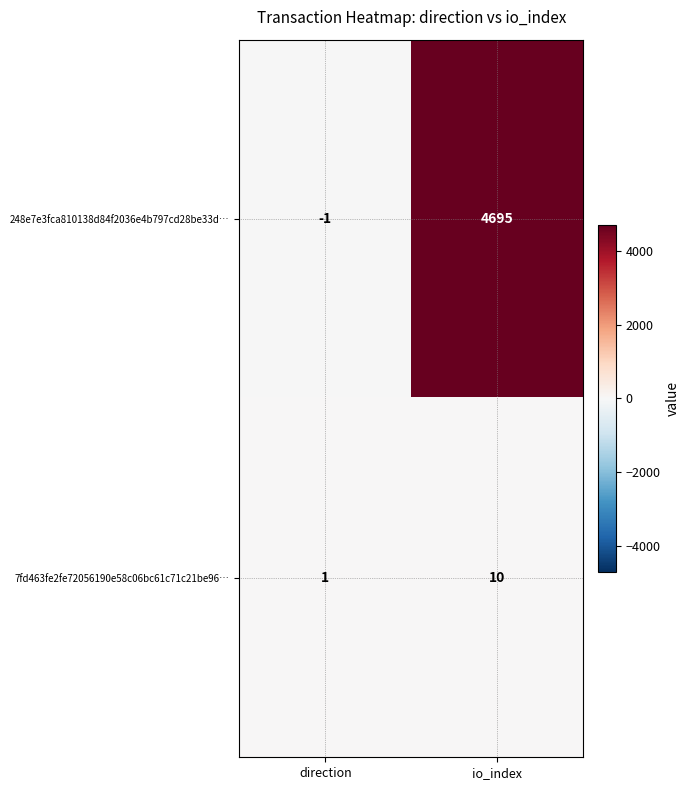

Which series changed the most between direction and io_index?

248e7e3fca810138d84f2036e4b797cd28be33d…